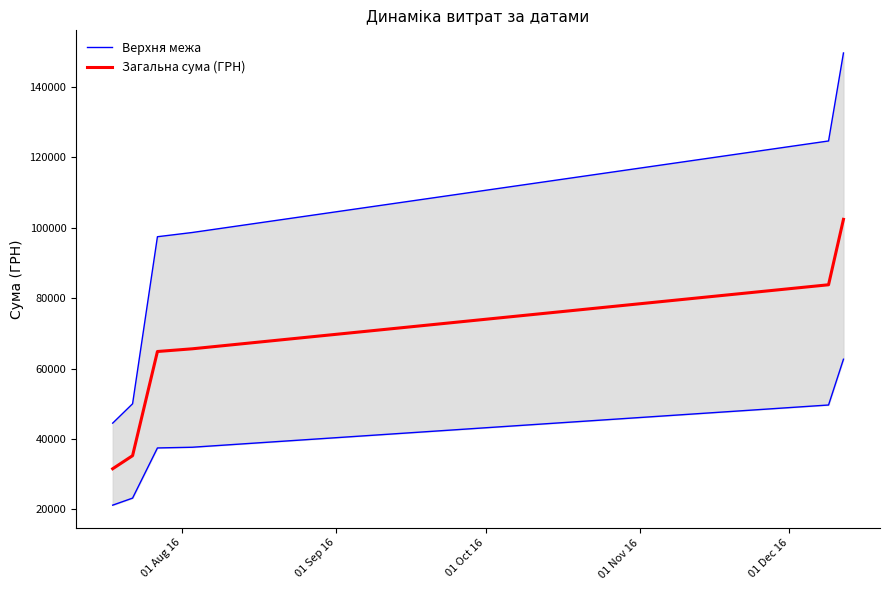

True or false: Верхня межа and Загальна сума (ГРН) intersect in this chart.

False